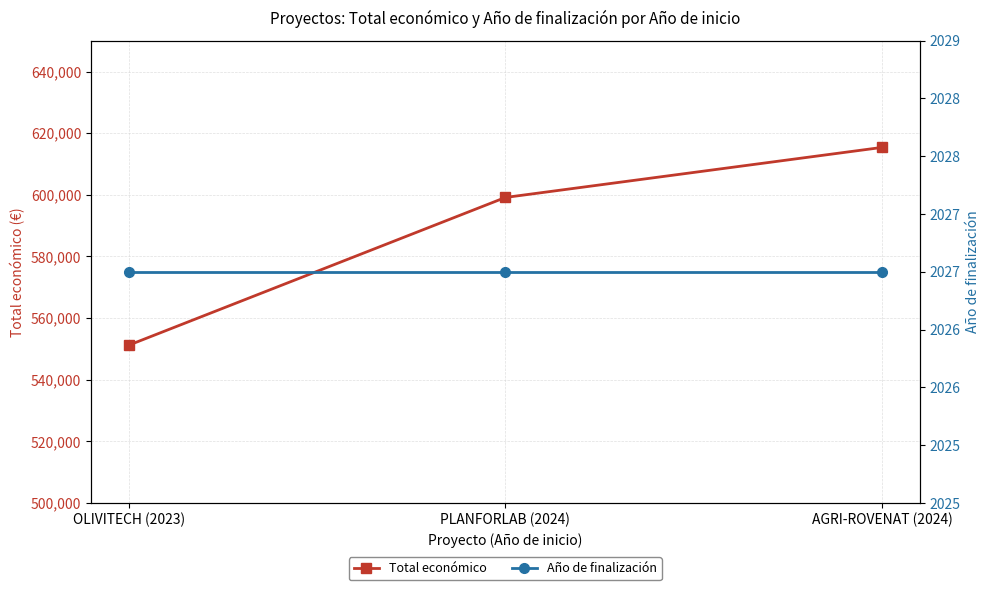

How many values in the Total económico series exceed 599134?

1